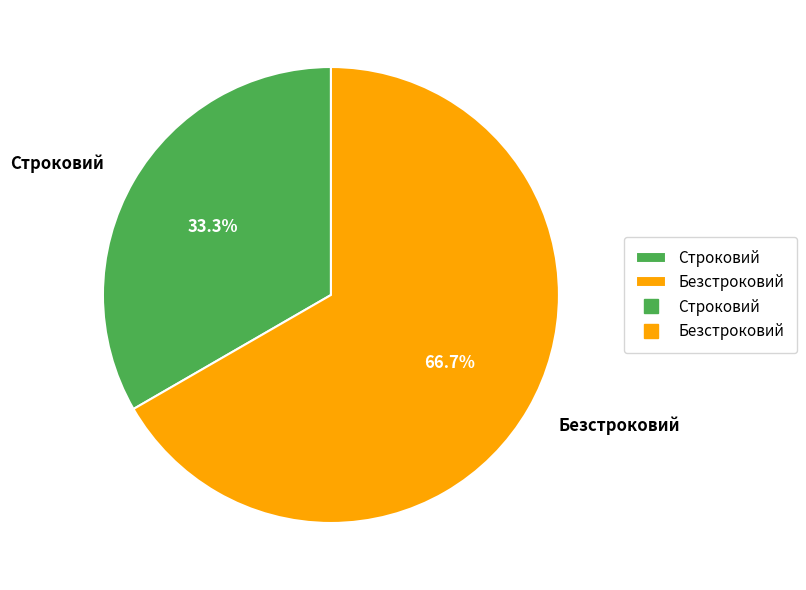

What percentage is the Безстроковий slice, to the nearest percent?

67%